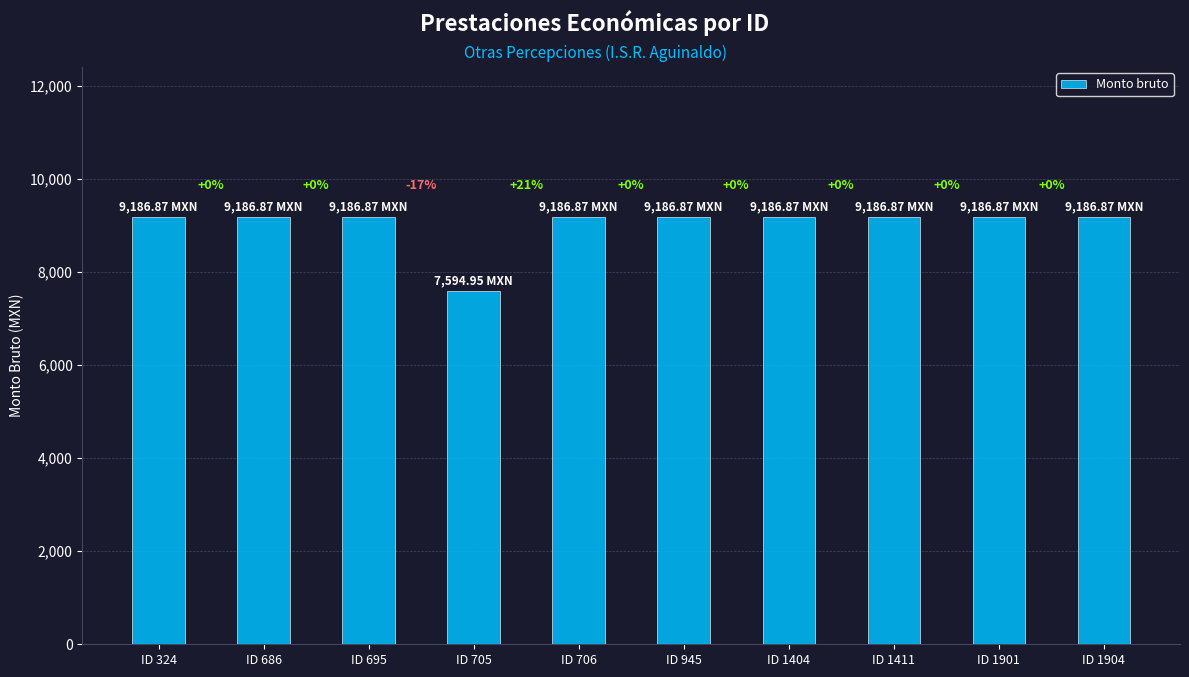

How many bars are there in total?

10